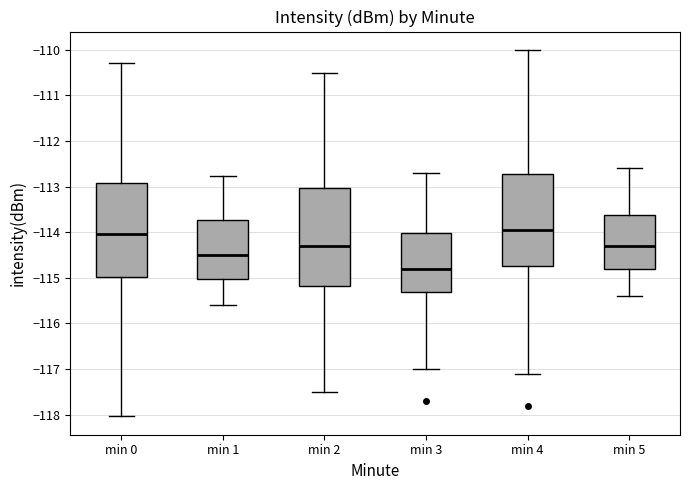

Reading left to right, read every box against the y-axis: the position of its median line, the range the box covers, and the ends of its whiskers. The values are not printed on the chart, so give them approximately, as read against the axis.

min 0: median -114.0, box -115.0 to -112.9, whiskers -118.0 to -110.3
min 1: median -114.5, box -115.0 to -113.7, whiskers -115.6 to -112.8
min 2: median -114.3, box -115.2 to -113.0, whiskers -117.5 to -110.5
min 3: median -114.8, box -115.3 to -114.0, whiskers -117.0 to -112.7
min 4: median -113.9, box -114.7 to -112.7, whiskers -117.1 to -110.0
min 5: median -114.3, box -114.8 to -113.6, whiskers -115.4 to -112.6